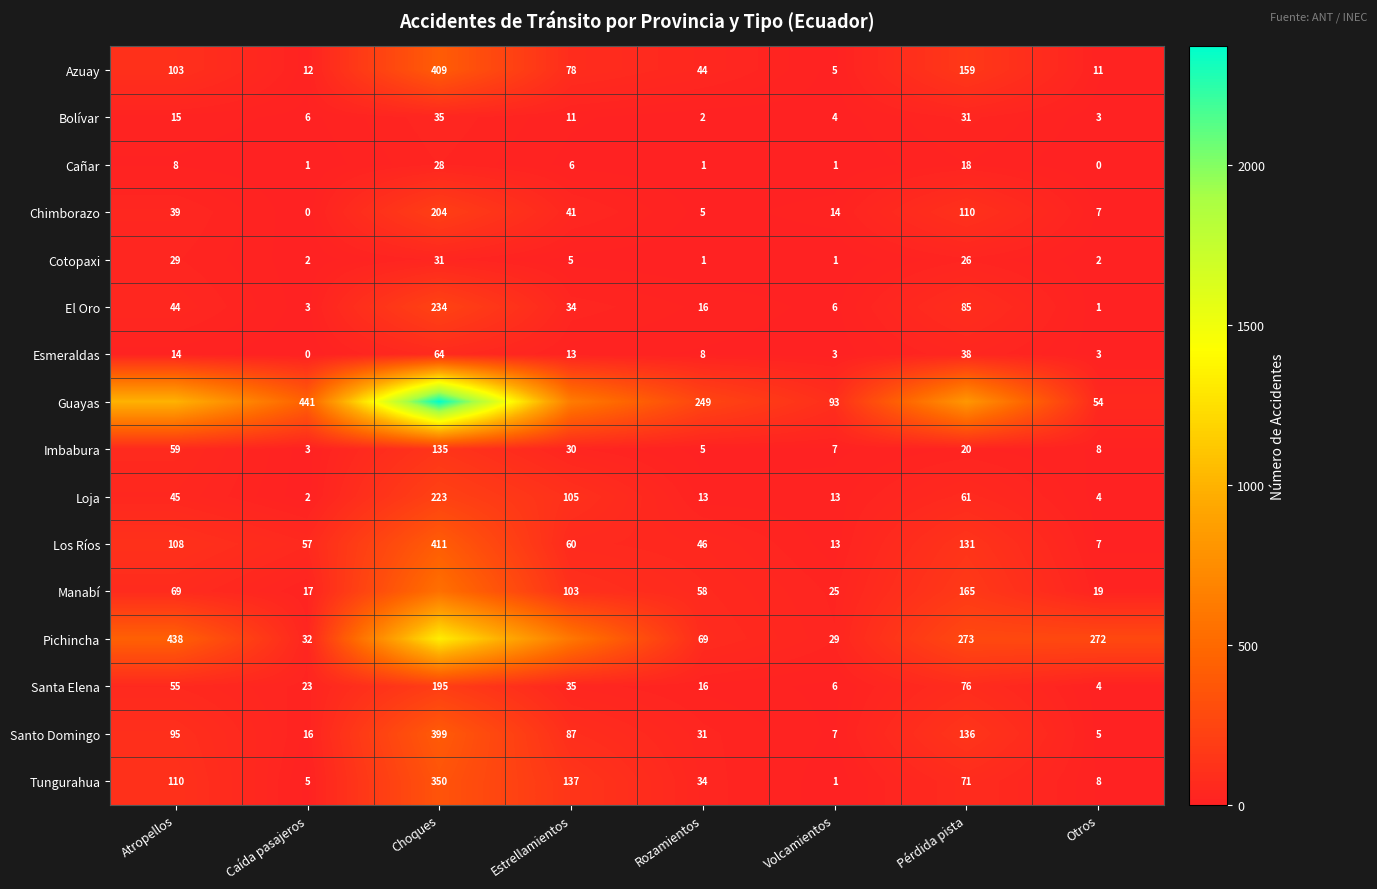

What is the spread (max minus min) of values at Estrellamientos?

623